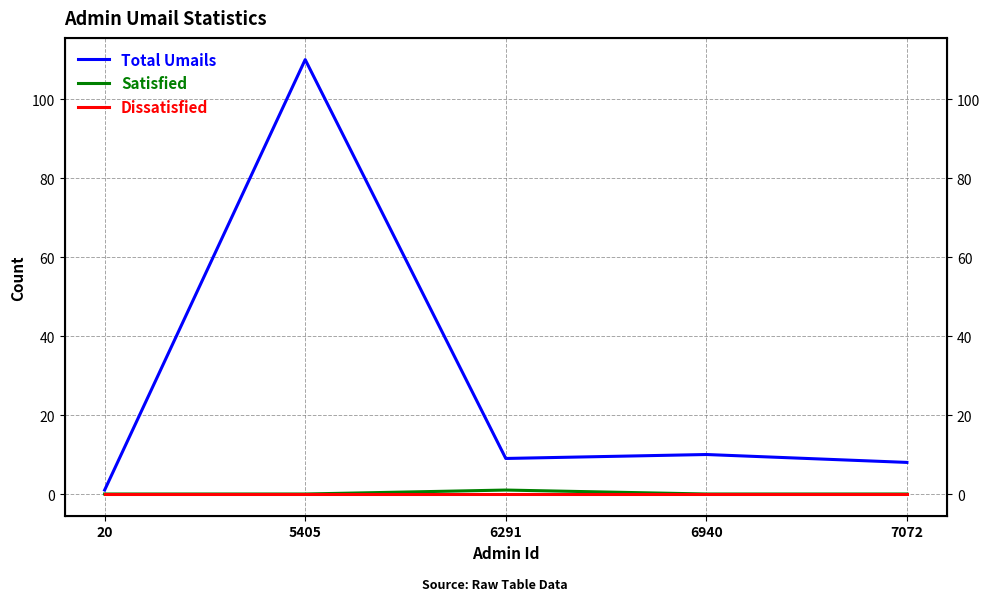

Reading left to right, transcribe all the data shown in this chart.

Total Umails: 1	110	9	10	8
Satisfied: 0	0	1	0	0
Dissatisfied: 0	0	0	0	0